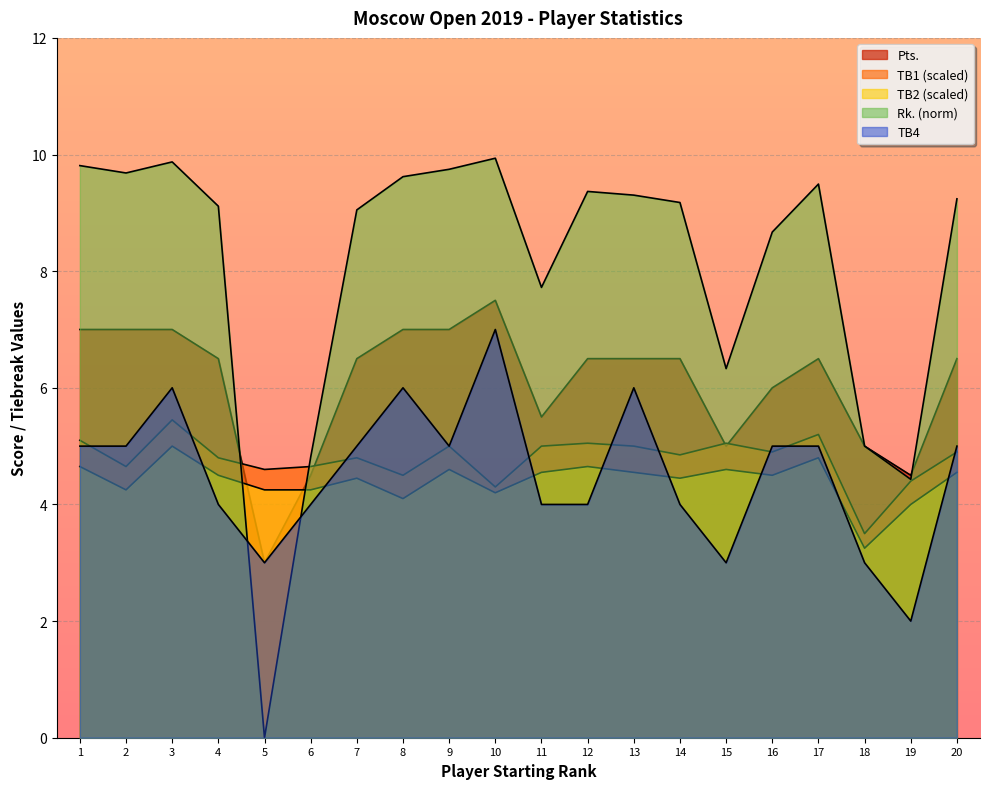

What is the average value of the Pts. series?

6.1